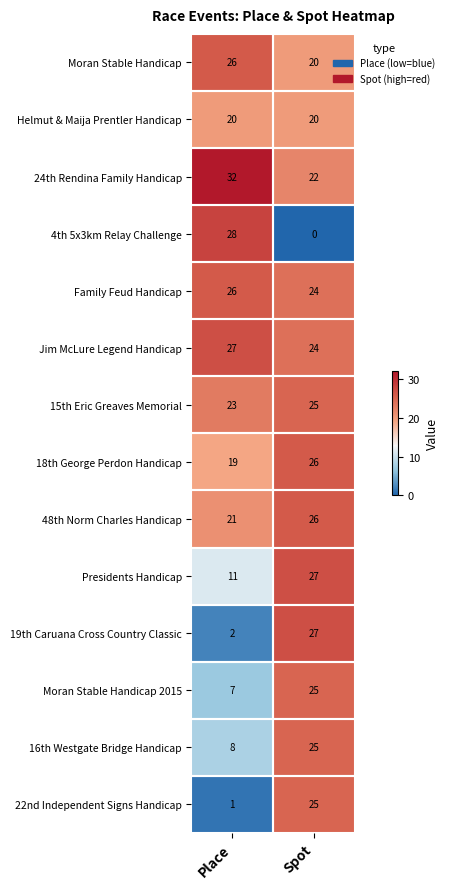

What is the total value across all series at Spot?

316